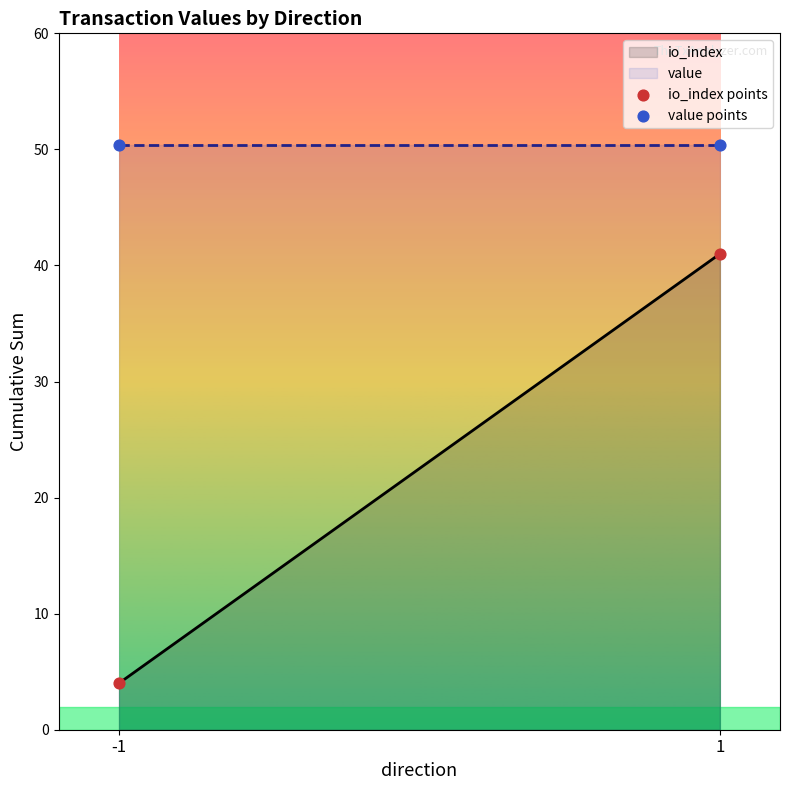

What is the highest value of the io_index series?

41.0